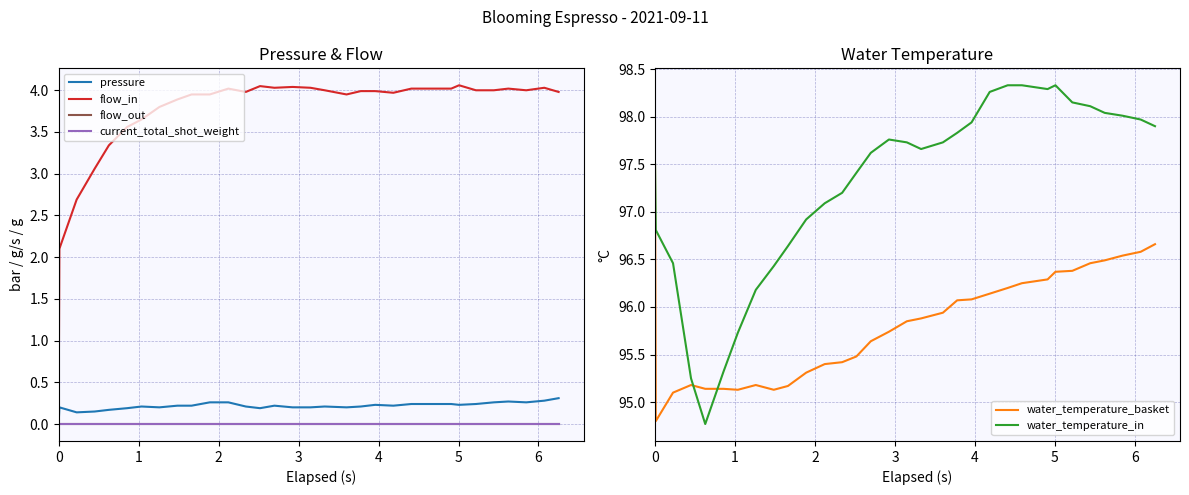

What is the lowest value of the water_temperature_in series?

94.8